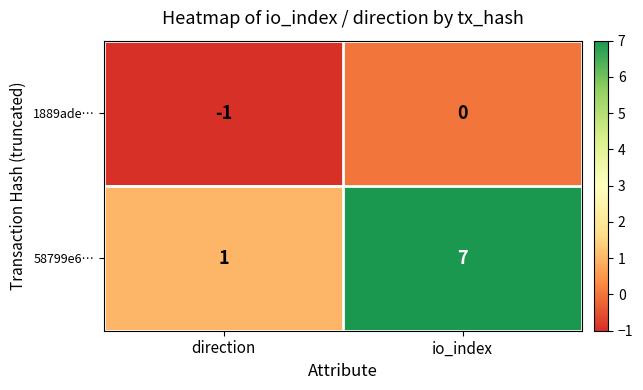

Is it true that 1889ade… equals 1 at io_index?

False